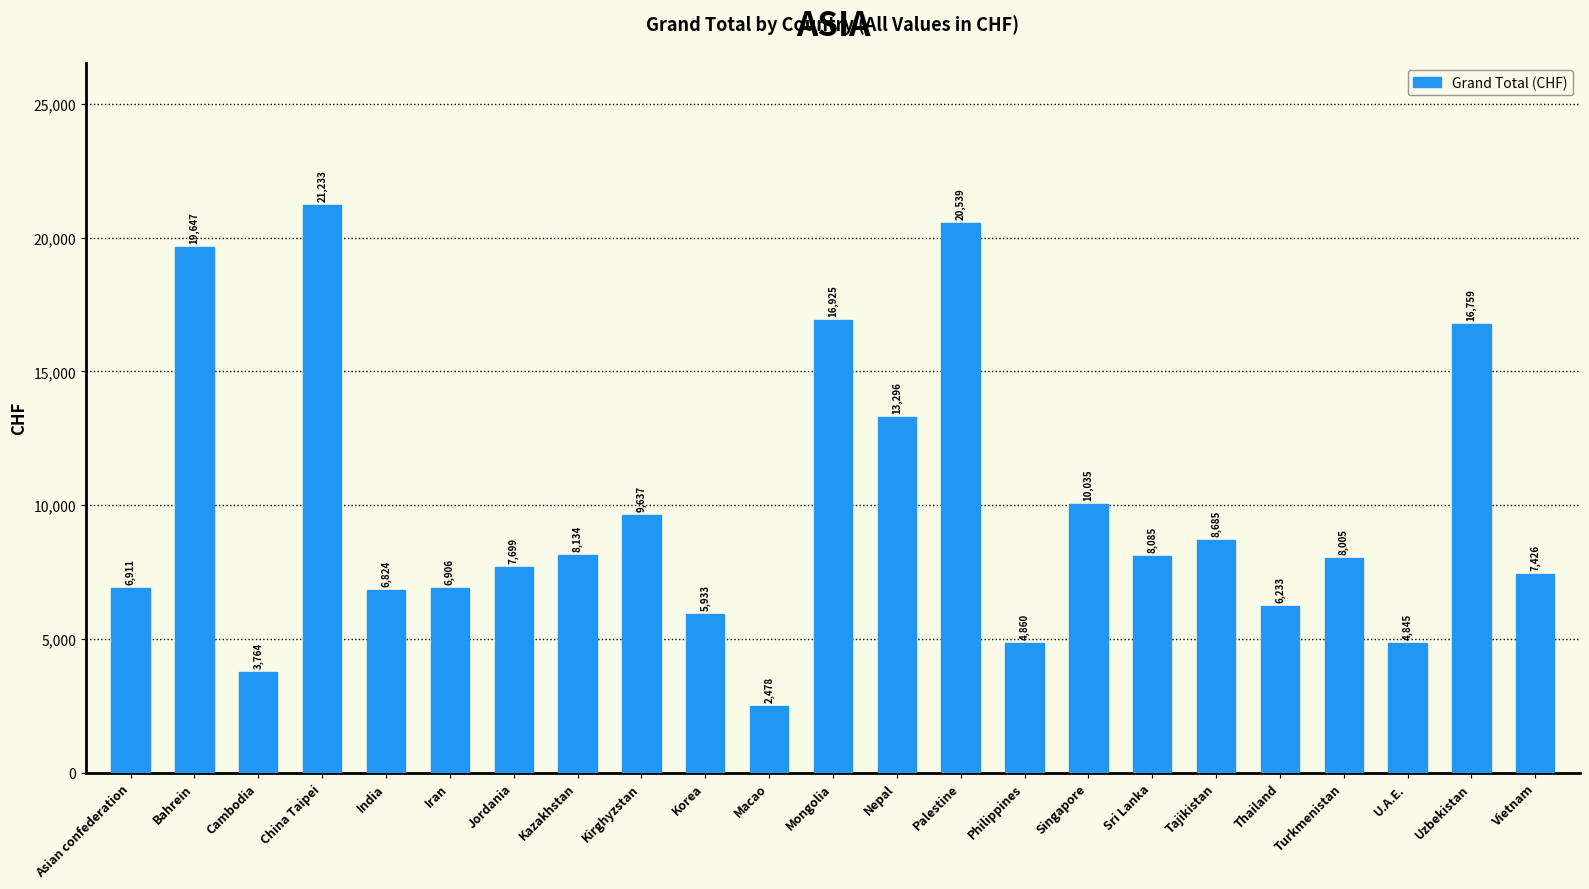

What is the change in value from Asian confederation to Mongolia?

+10014.4